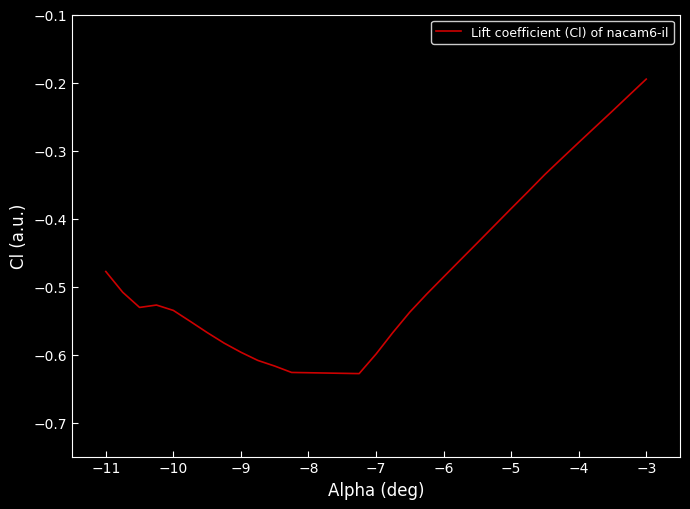

What is the difference between the maximum and minimum values?

0.4